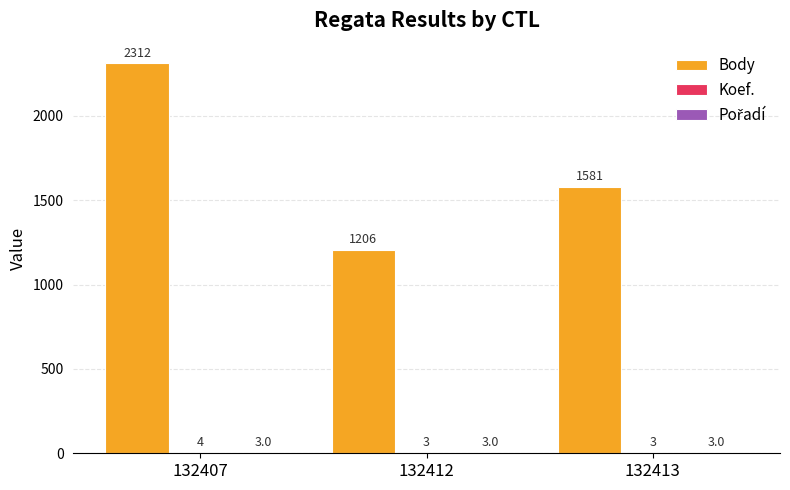

Is it true that Body equals 1581 at 132413?

True